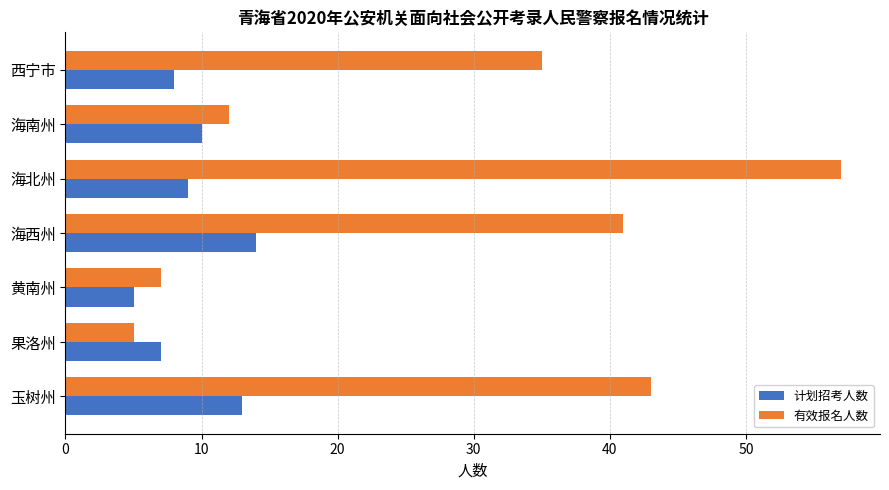

Rank the series by their maximum value, from lowest to highest.

计划招考人数, 有效报名人数